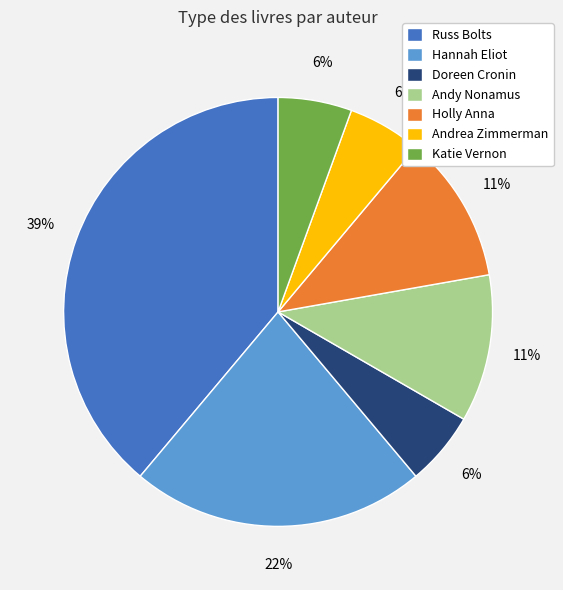

To the nearest percent, what is the average slice percentage?

14%